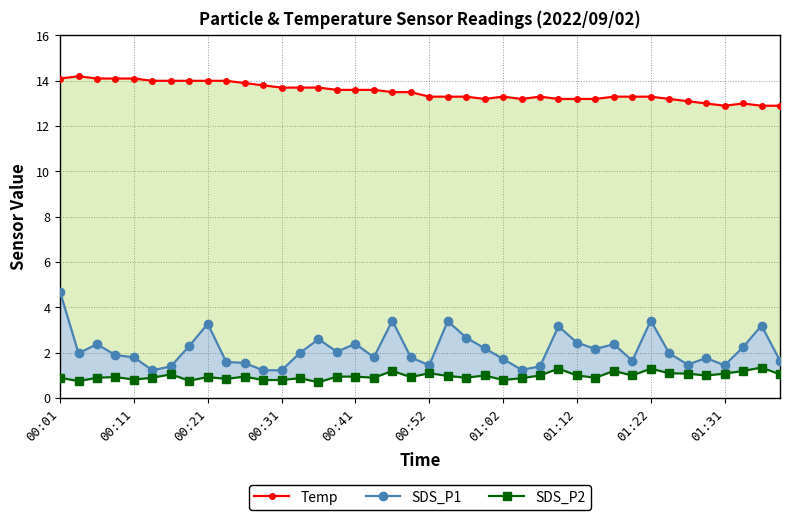

At which category is the sum across all series the highest?

00:01